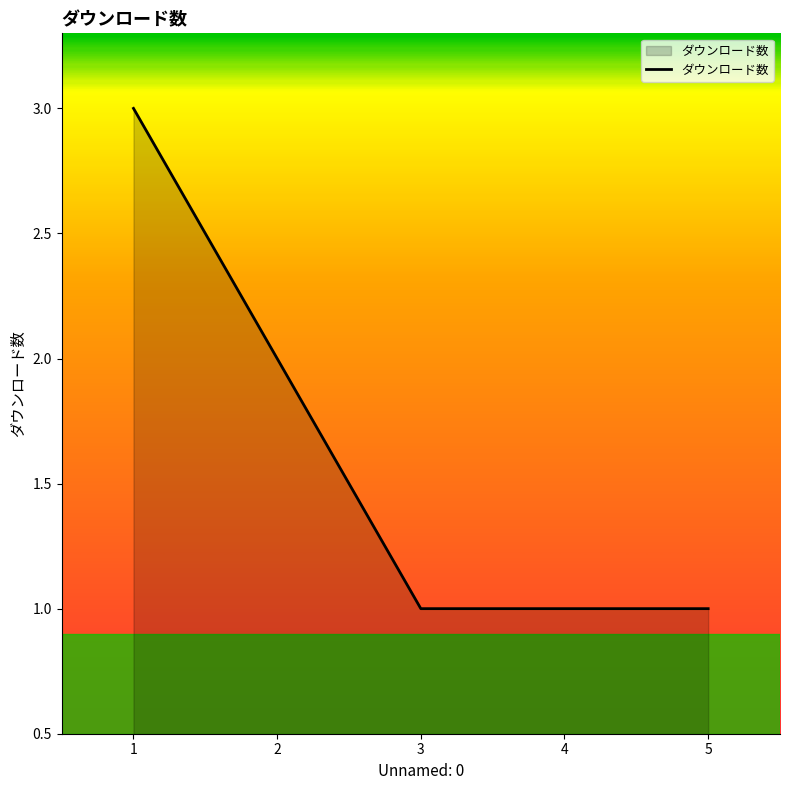

What is the maximum value shown in the chart?

3